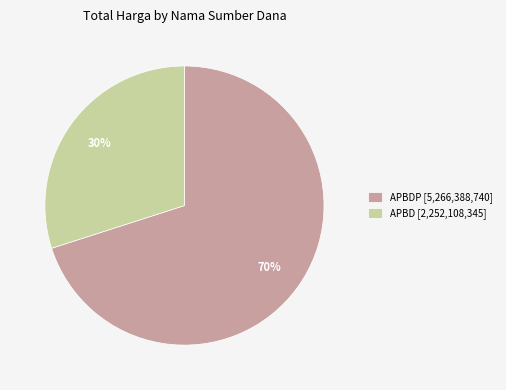

Is it true that APBD [2,252,108,345] is 30% of the pie?

True